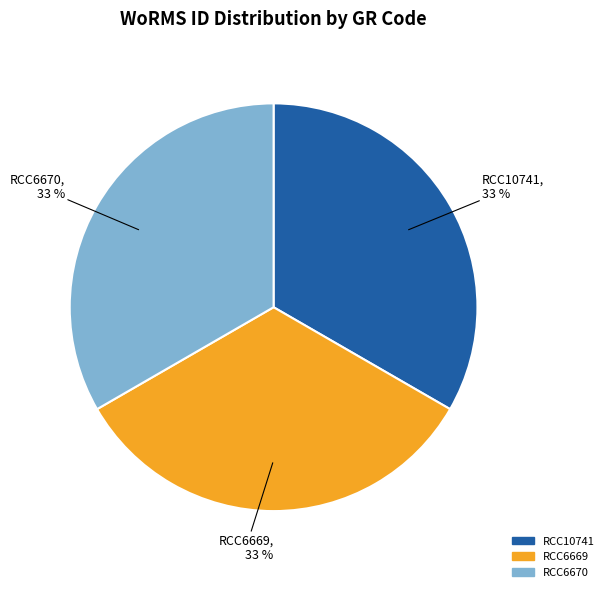

Combined, do RCC10741 and RCC6670 account for over 50%?

Yes